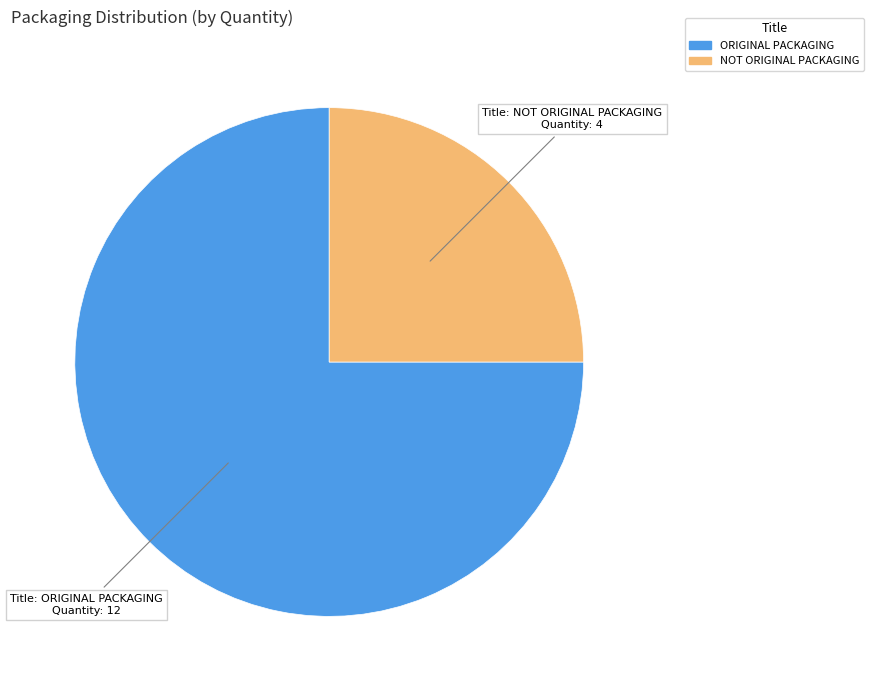

Between ORIGINAL PACKAGING and NOT ORIGINAL PACKAGING, which is larger?

ORIGINAL PACKAGING